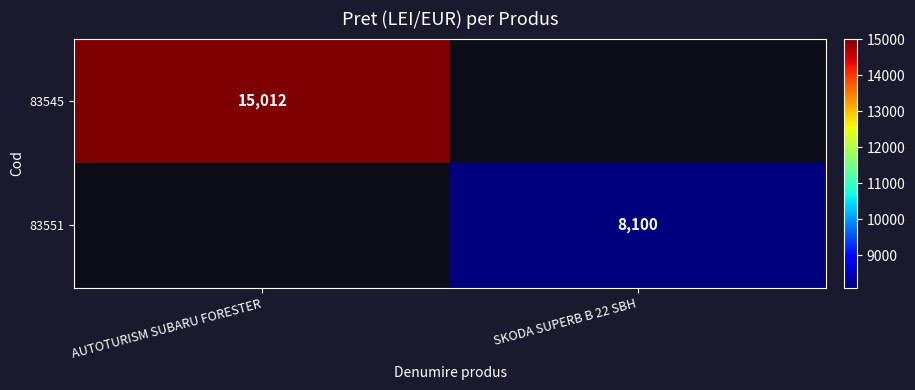

The 83551 series shows 8100 at SKODA SUPERB B 22 SBH. True or false?

True